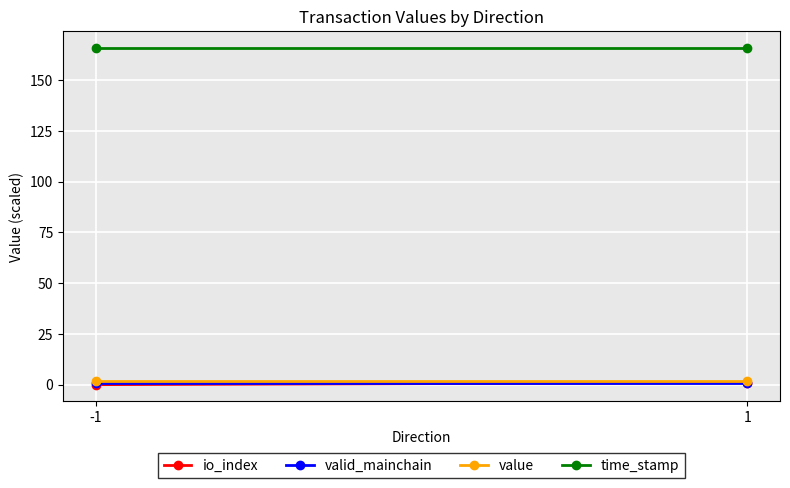

Reading right to left, what are all the values shown in this chart?

io_index: 1.0	0.0
valid_mainchain: 1.0	1.0
value: 2.0	2.0
time_stamp: 165.8	165.8